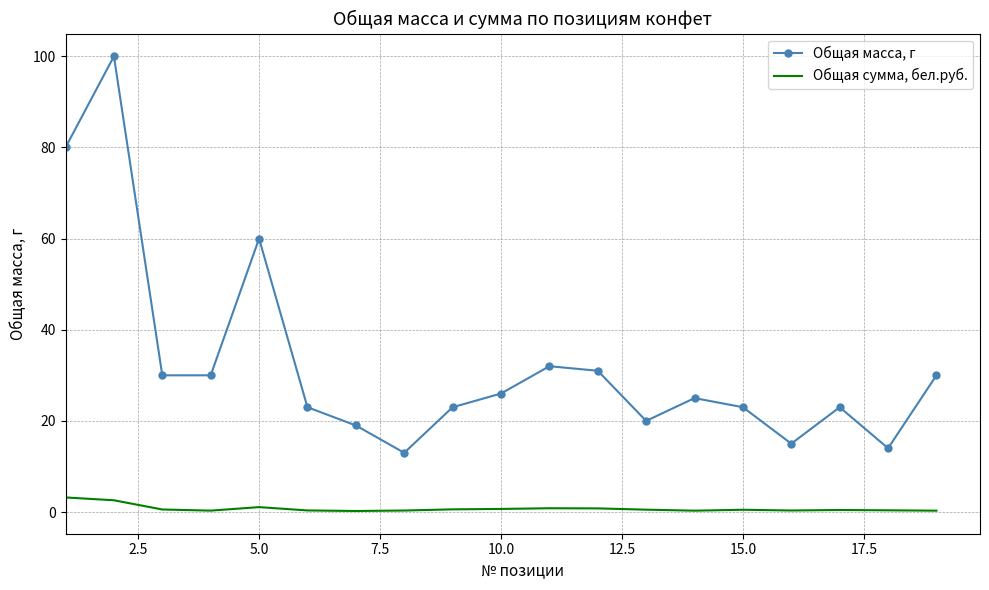

List the series in order of their peak value, highest first.

Общая масса, г, Общая сумма, бел.руб.